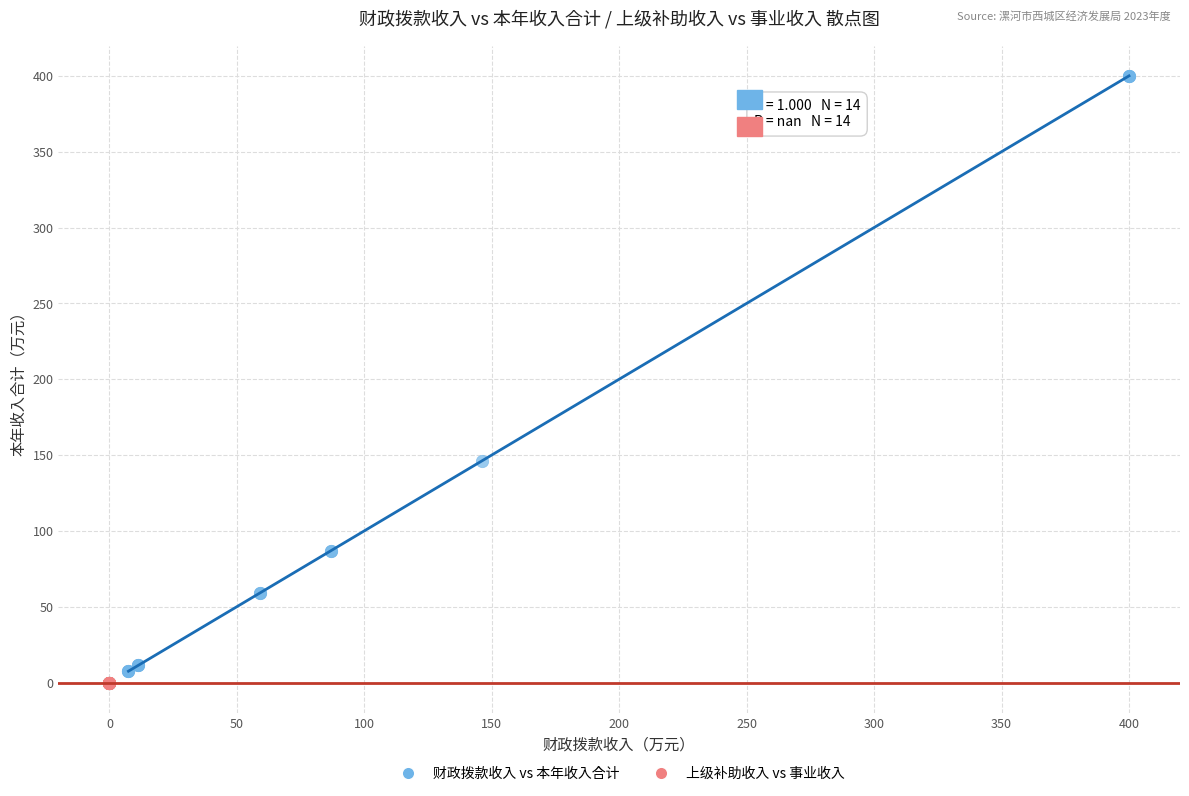

Which series contains the highest Y value?

财政拨款收入 vs 本年收入合计